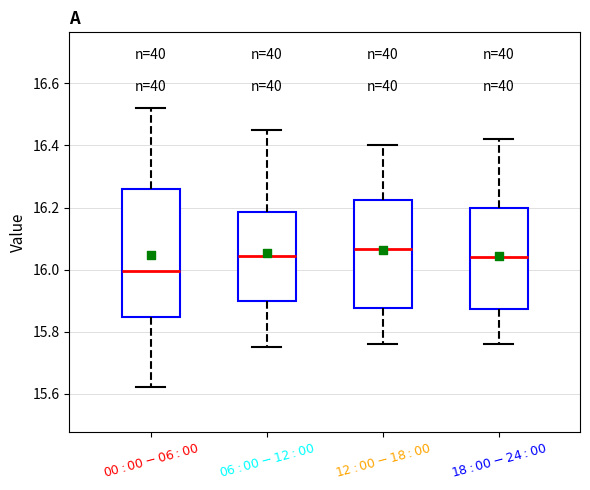

Which box's median line is the lowest?

$00:00-06:00$